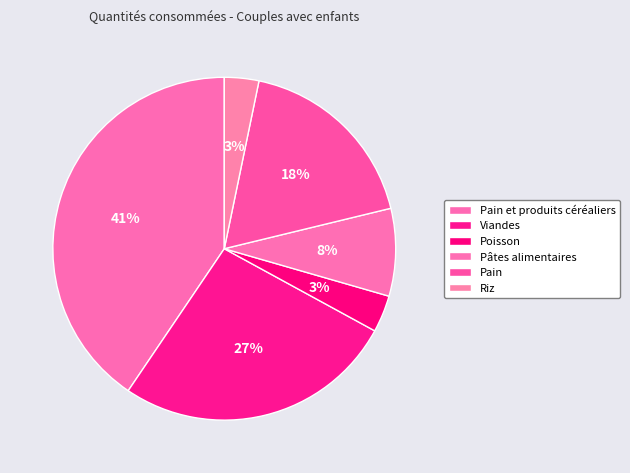

To the nearest percent, what is the difference between the largest and smallest slice percentages?

37%